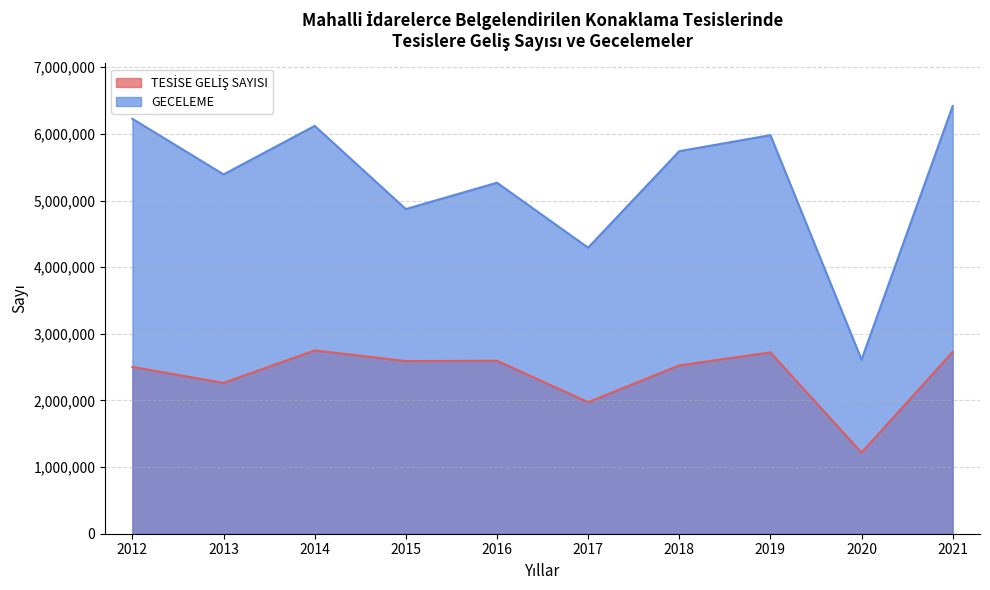

What is the average value of the GECELEME series?

5291825